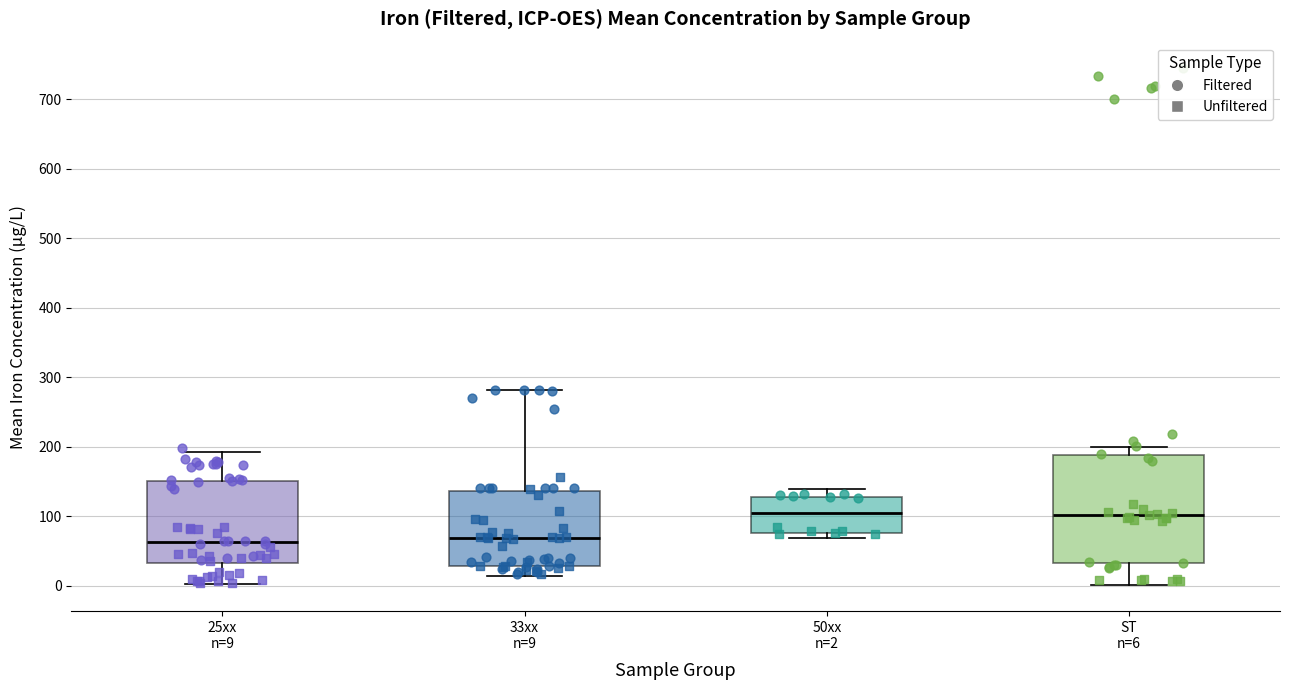

Reading left to right, transcribe this box plot: for each box, give where its median line is, the range the box spans, and where its two whiskers end, as read against the y-axis. The values are not printed on the chart, so give them approximately, as read against the axis.

25xx n=9: median 60, box 30 to 150, whiskers 0 to 190
33xx n=9: median 70, box 30 to 140, whiskers 10 to 280
50xx n=2: median 100, box 80 to 130, whiskers 70 to 140
ST n=6: median 100, box 30 to 190, whiskers 0 to 200